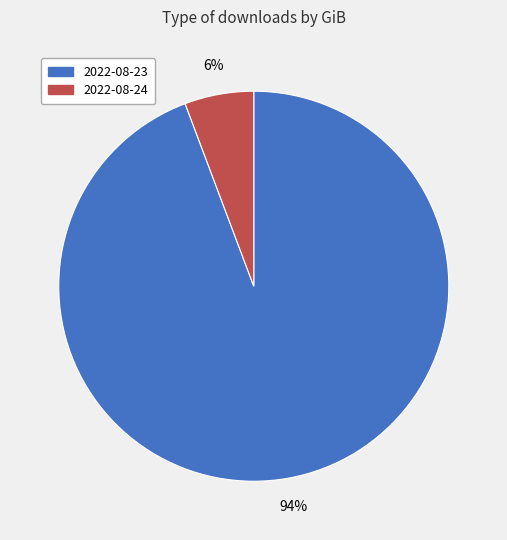

What is the majority slice?

2022-08-23